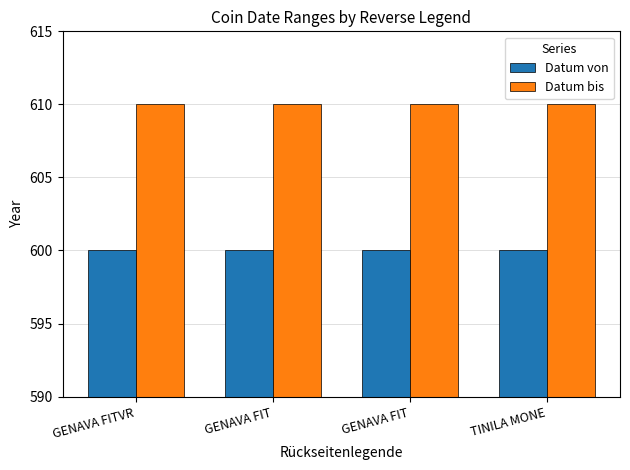

At GENAVA FIT, list the series in order from smallest to largest.

Datum von, Datum bis